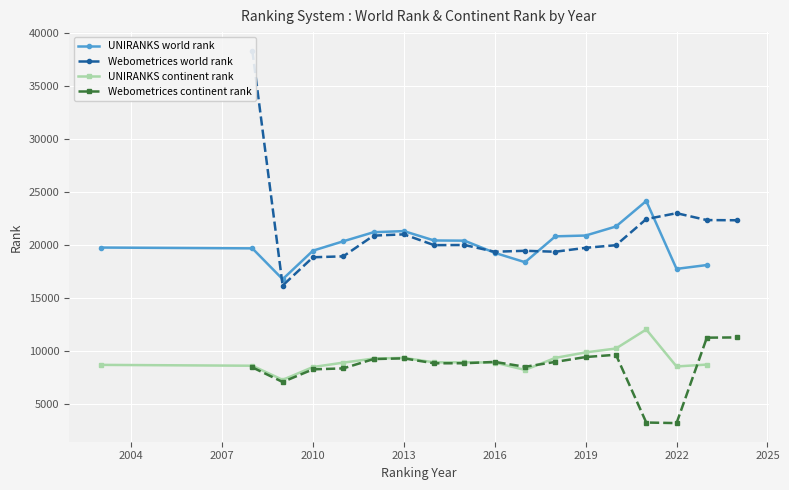

How many lines are shown in the chart?

4